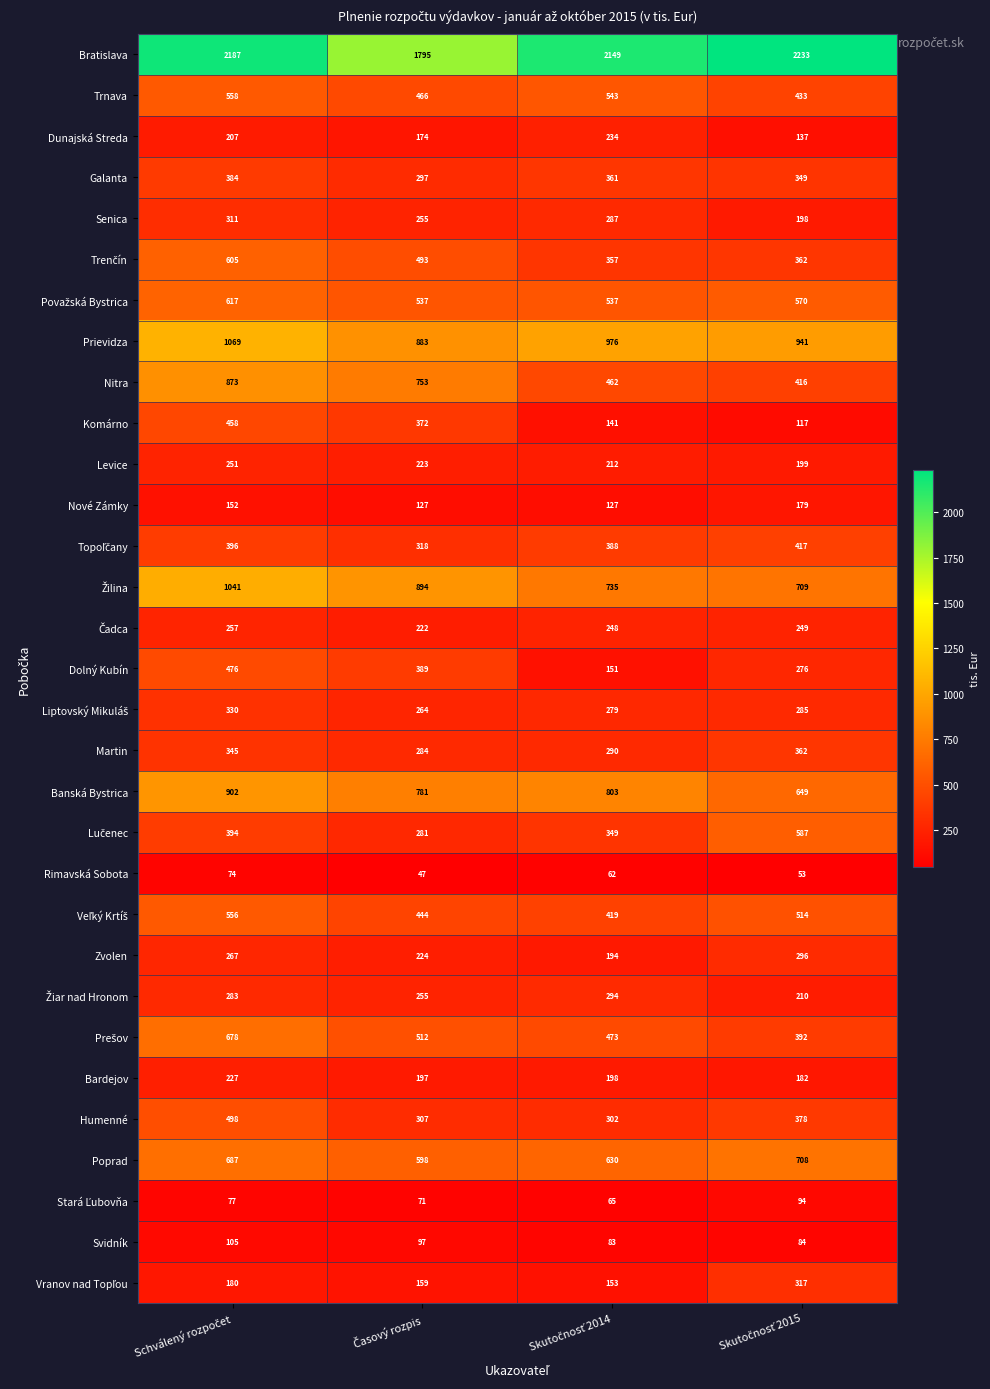

How many data points does each series have?

4